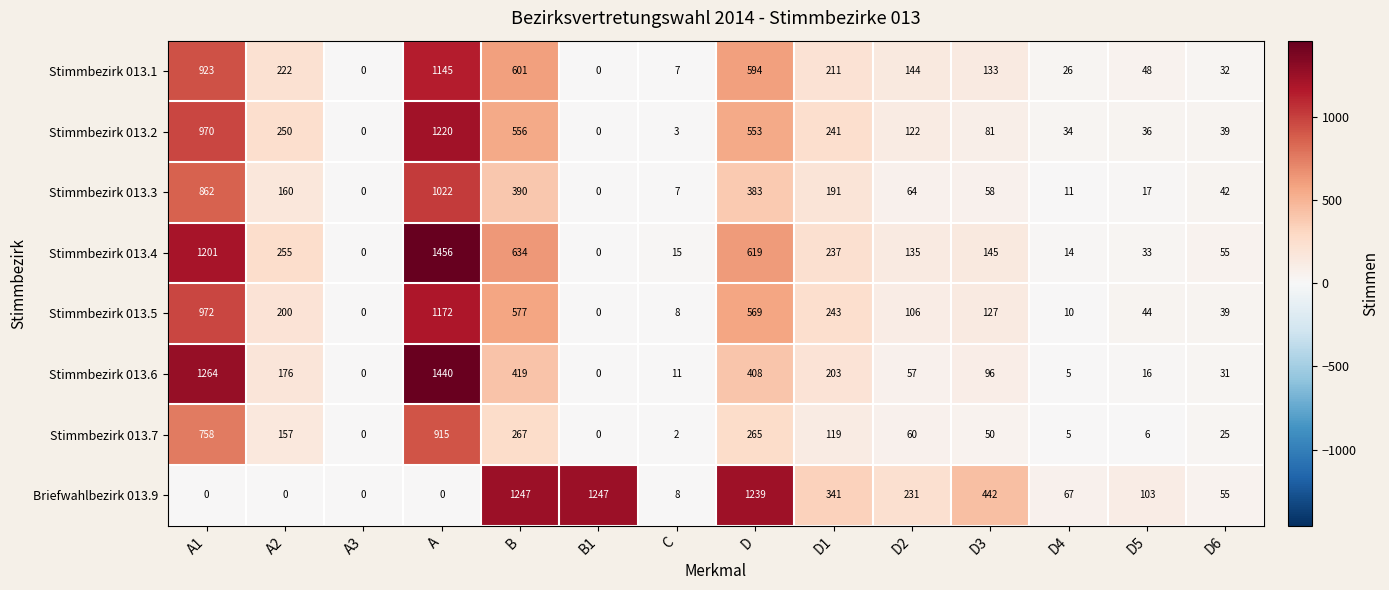

What is the difference between the highest and lowest values at D3?

392